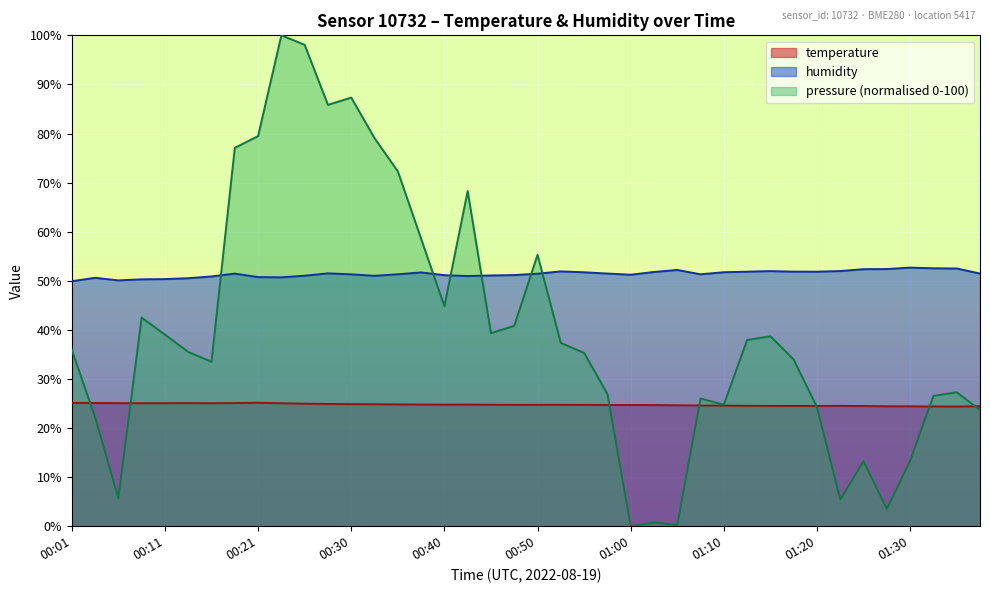

Which series has the largest range (max minus min)?

pressure (normalised 0-100)